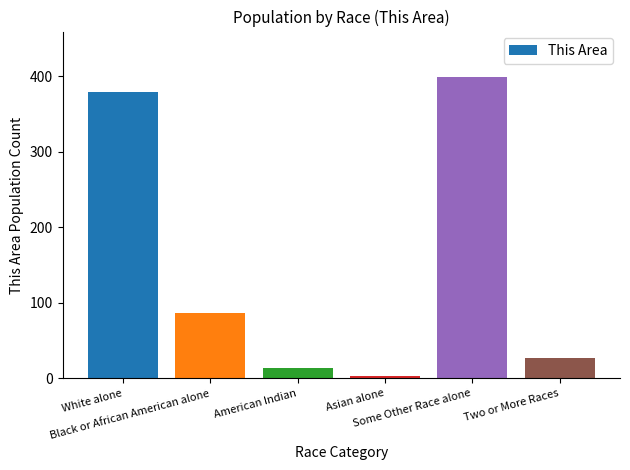

What is the sum of all values?

909